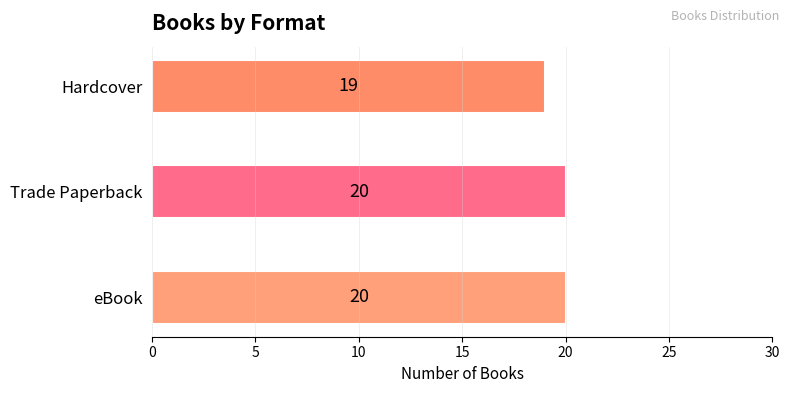

Where is the data nearest to the value 19?

Hardcover